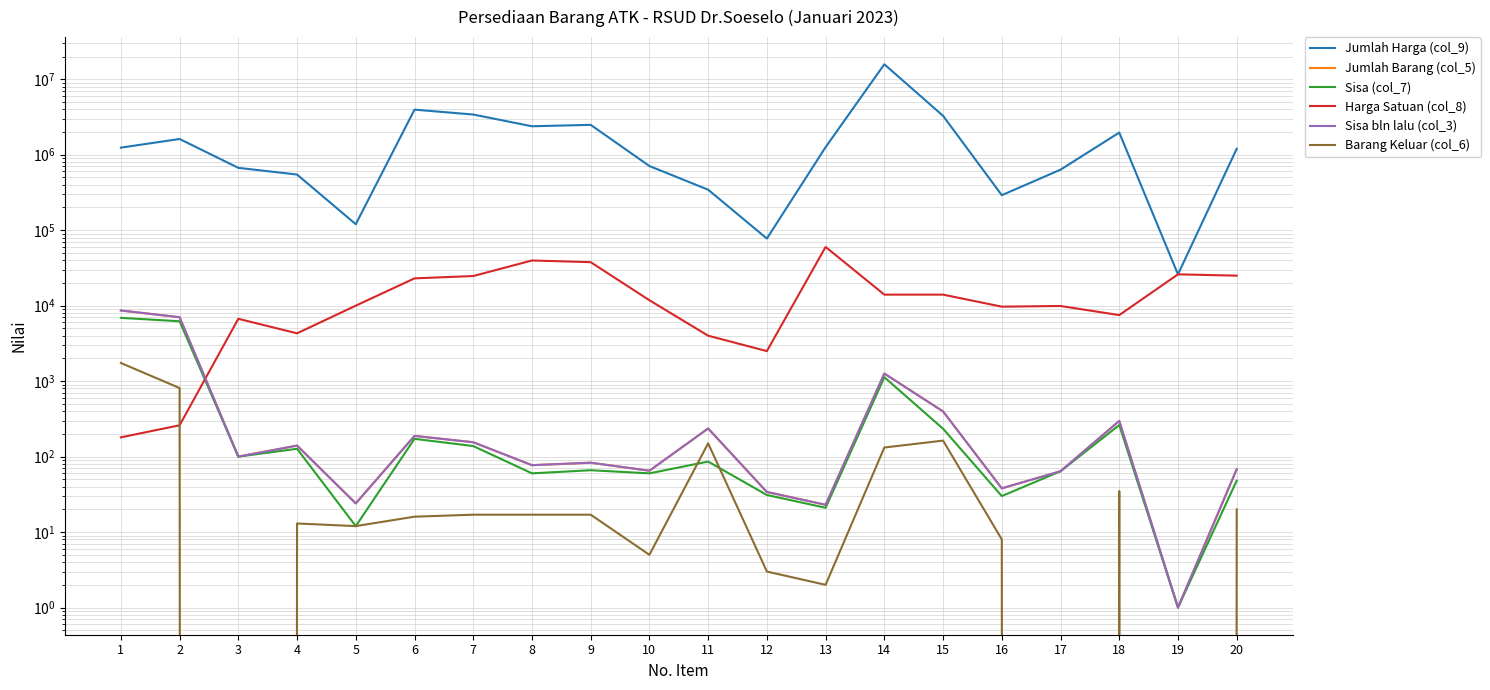

Which category has the lowest value in the Barang Keluar (col_6) series?

3